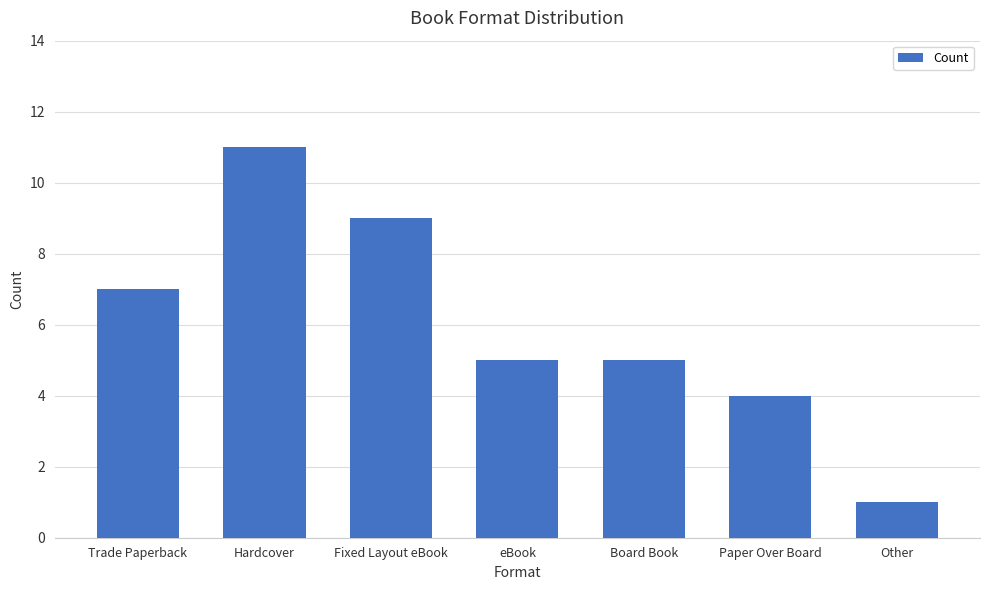

Between Hardcover and Paper Over Board, which is larger?

Hardcover